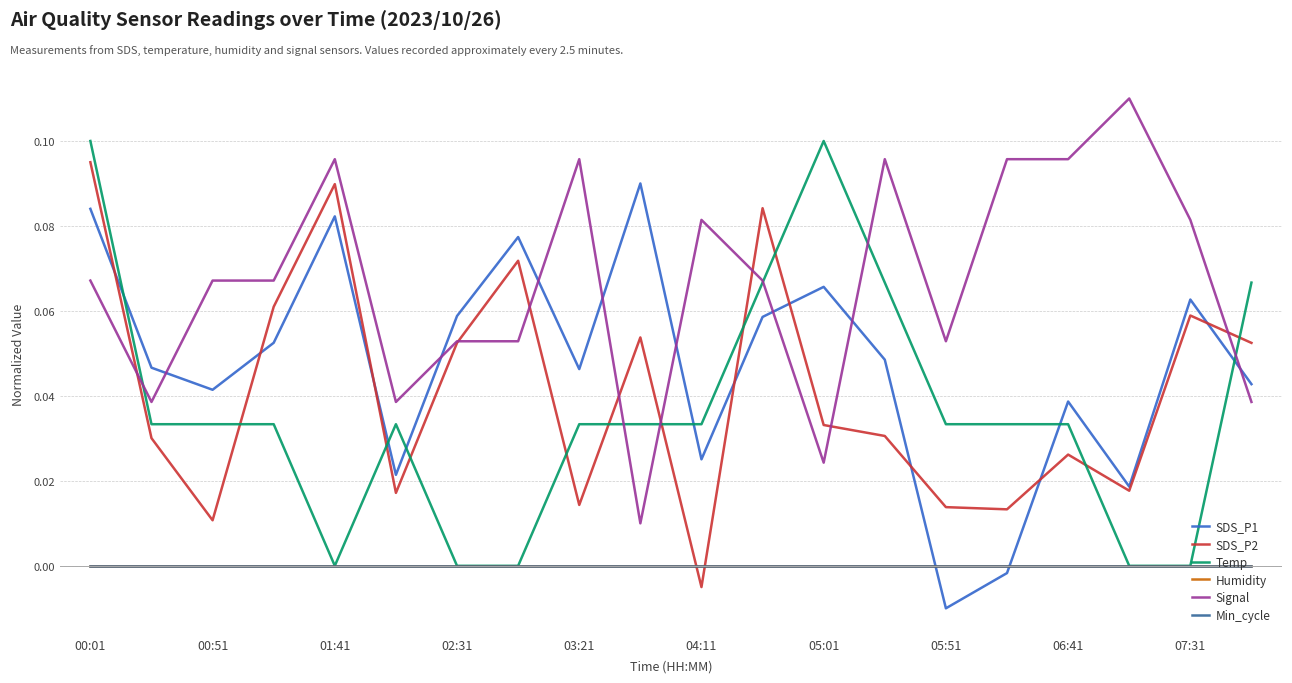

At which category is the sum across all series the highest?

00:01